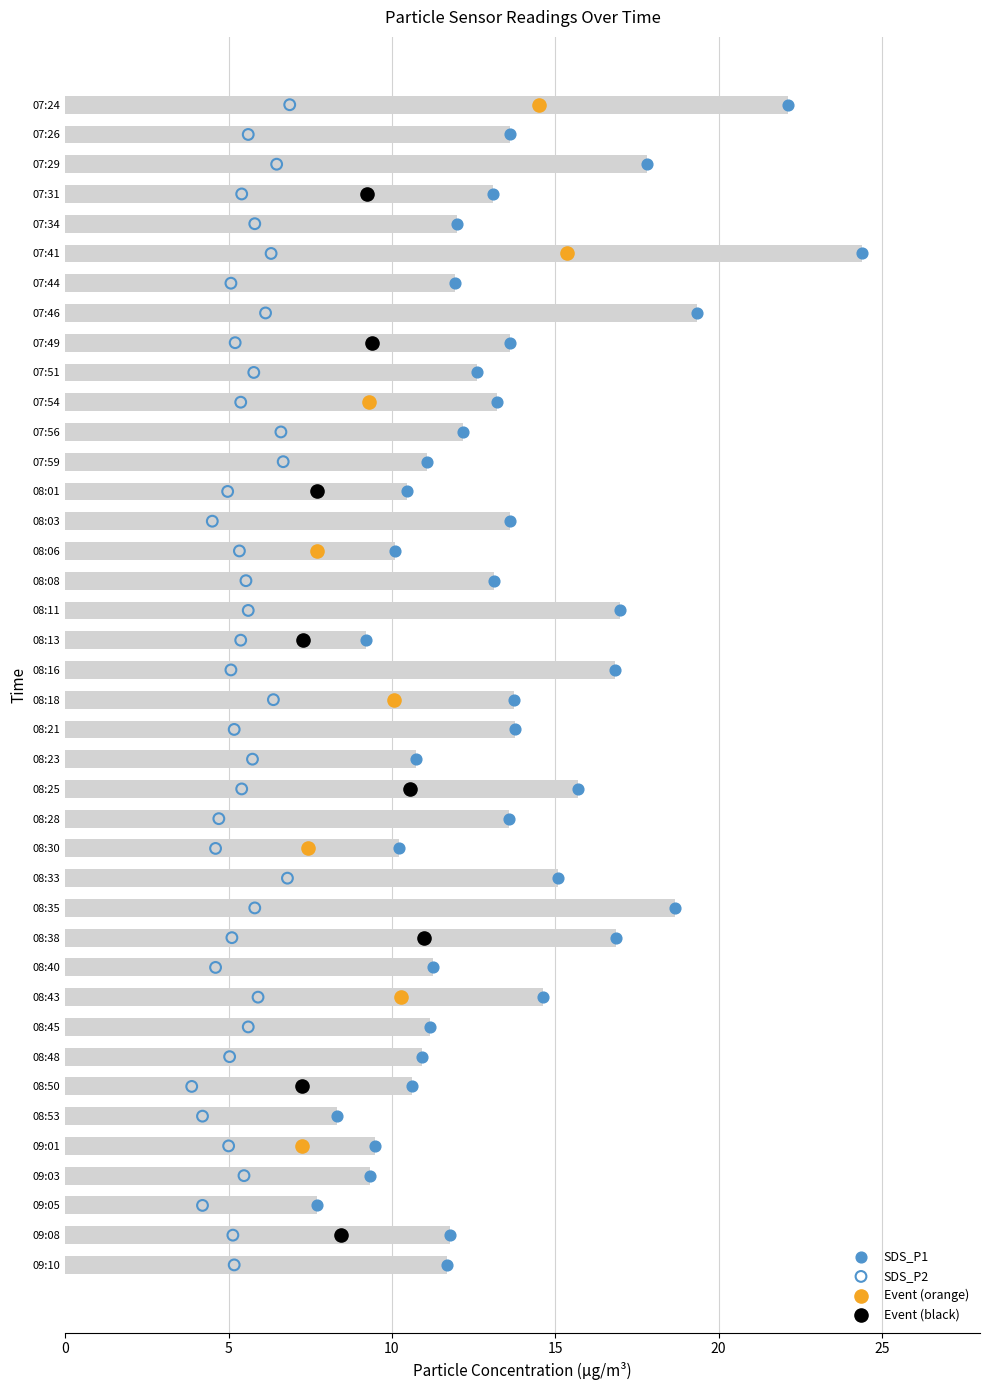

Approximately how many times larger is the value at 08:30 compared to 08:16?

0.6